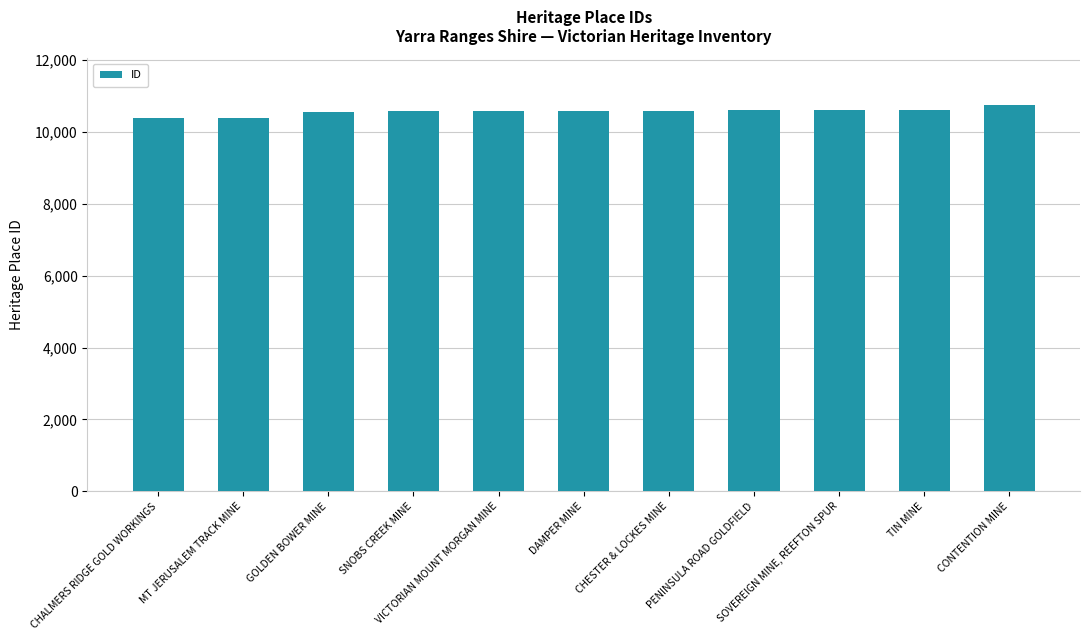

Which has a higher value, CHESTER & LOCKES MINE or CONTENTION MINE?

CONTENTION MINE